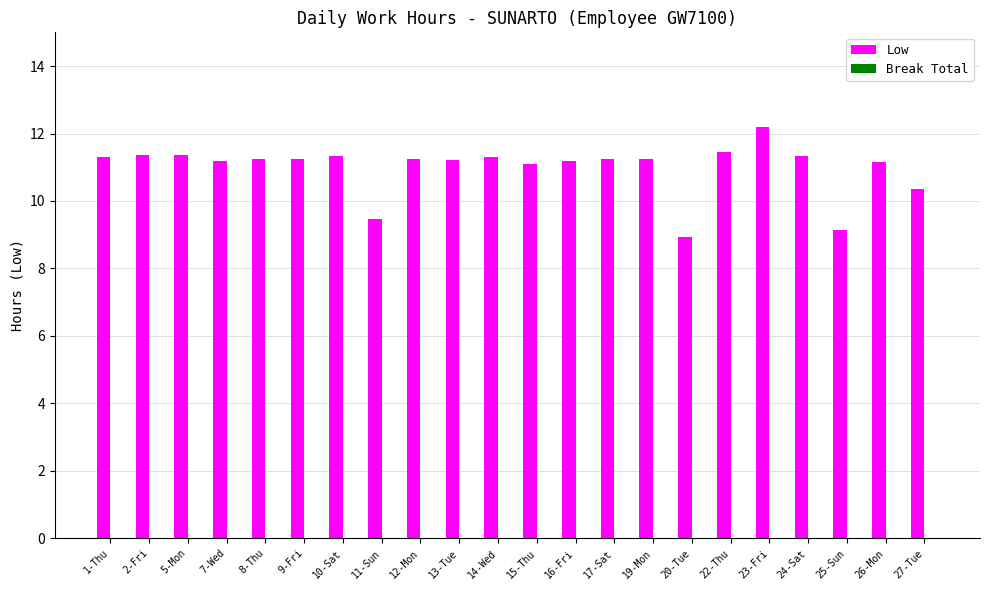

What is the smallest value displayed?

8.9